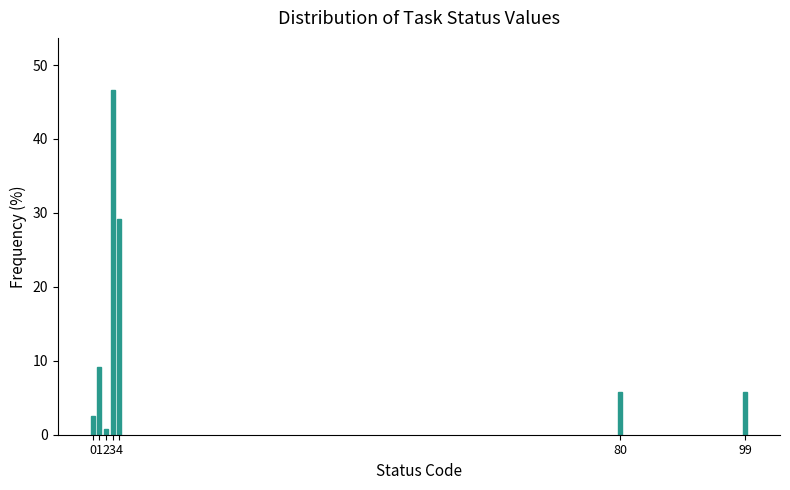

Reading right to left, transcribe all the data shown in this chart.

99=5.8	80=5.8	4=29.2	3=46.7	2=0.8	1=9.2	0=2.5